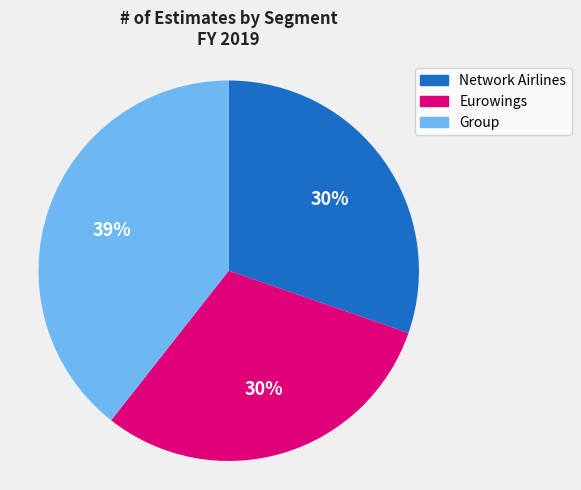

How many segments does this pie chart have?

3